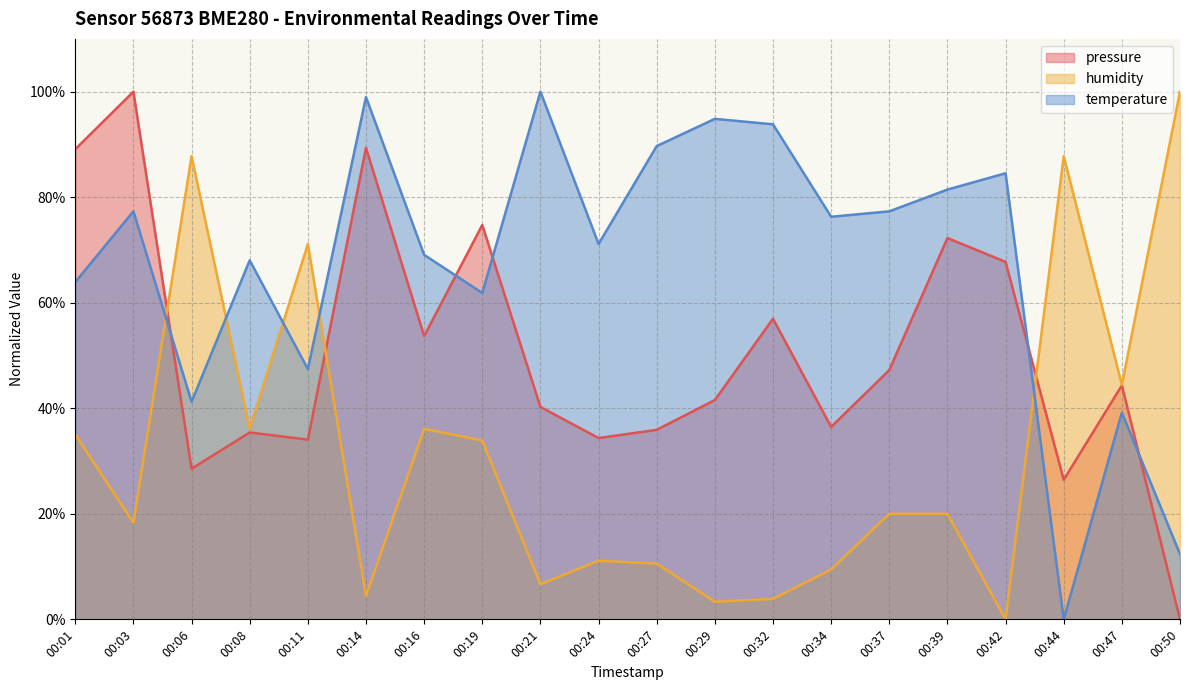

True or false: pressure has a value of 44.3 at 00:47.

True